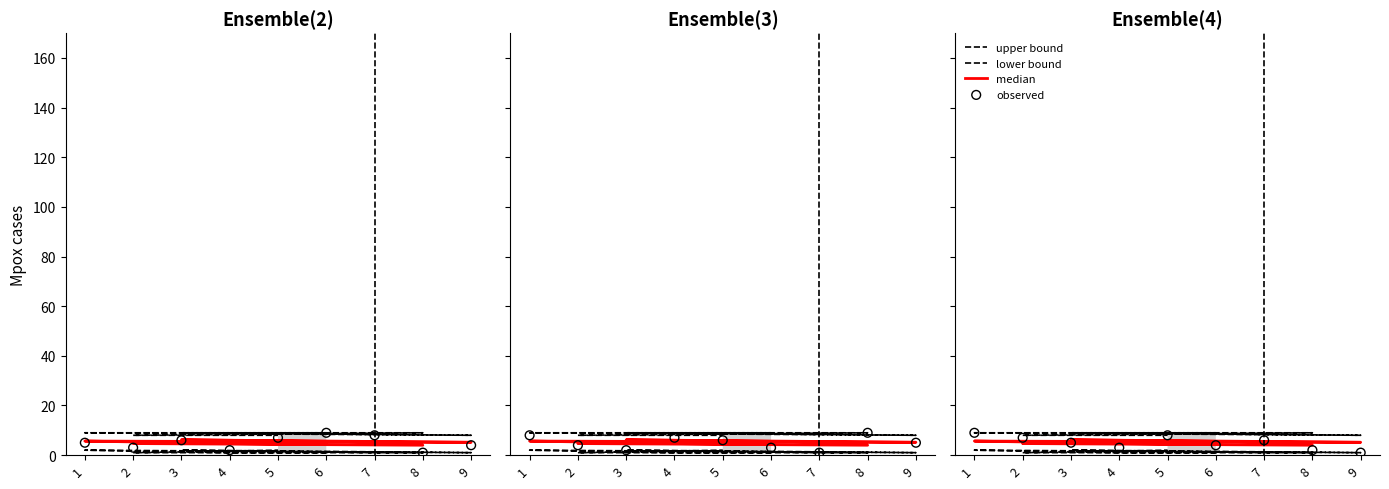

Is the value of observed at 3 greater than the value of upper bound at 5?

No